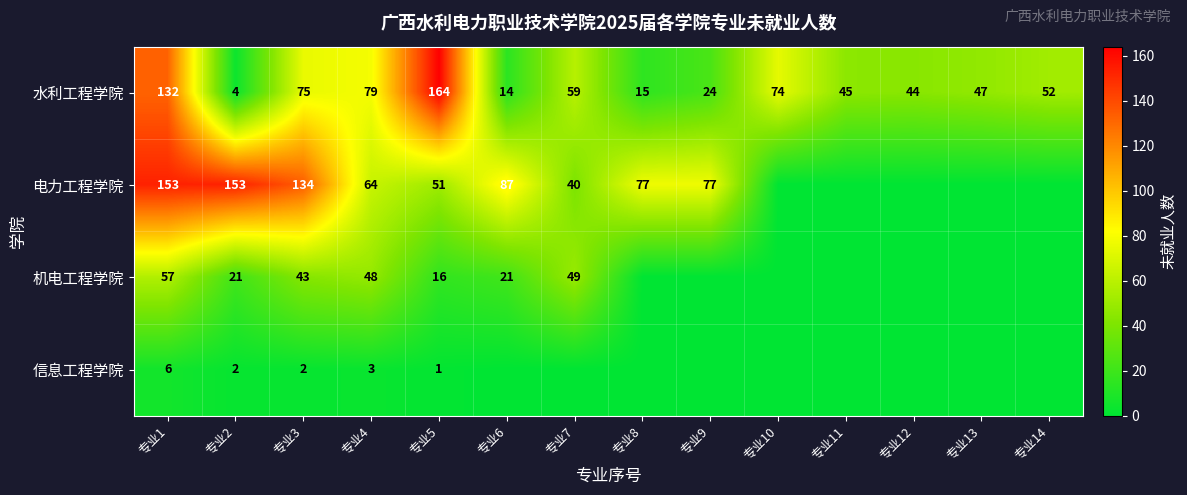

At 专业5, list the series in order from smallest to largest.

信息工程学院, 机电工程学院, 电力工程学院, 水利工程学院